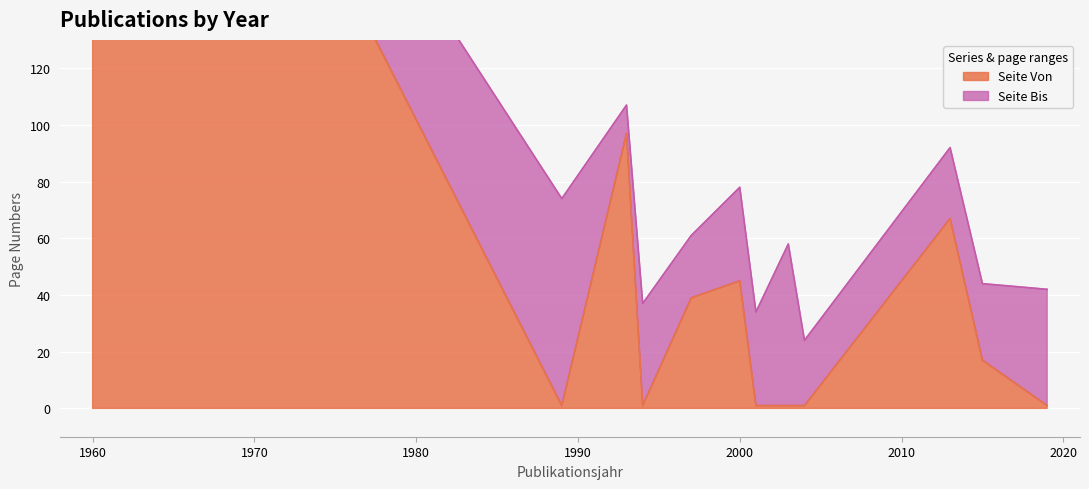

True or false: Seite Von has more than 2 interior local peaks.

True